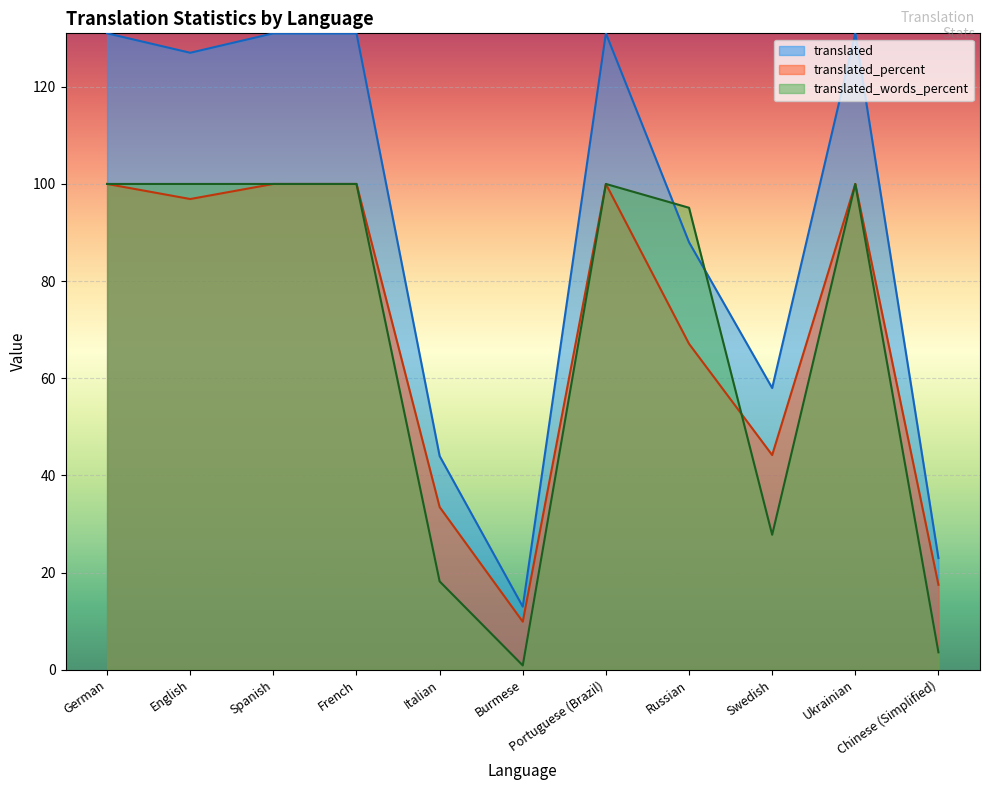

What is the maximum value shown in the chart?

131.0